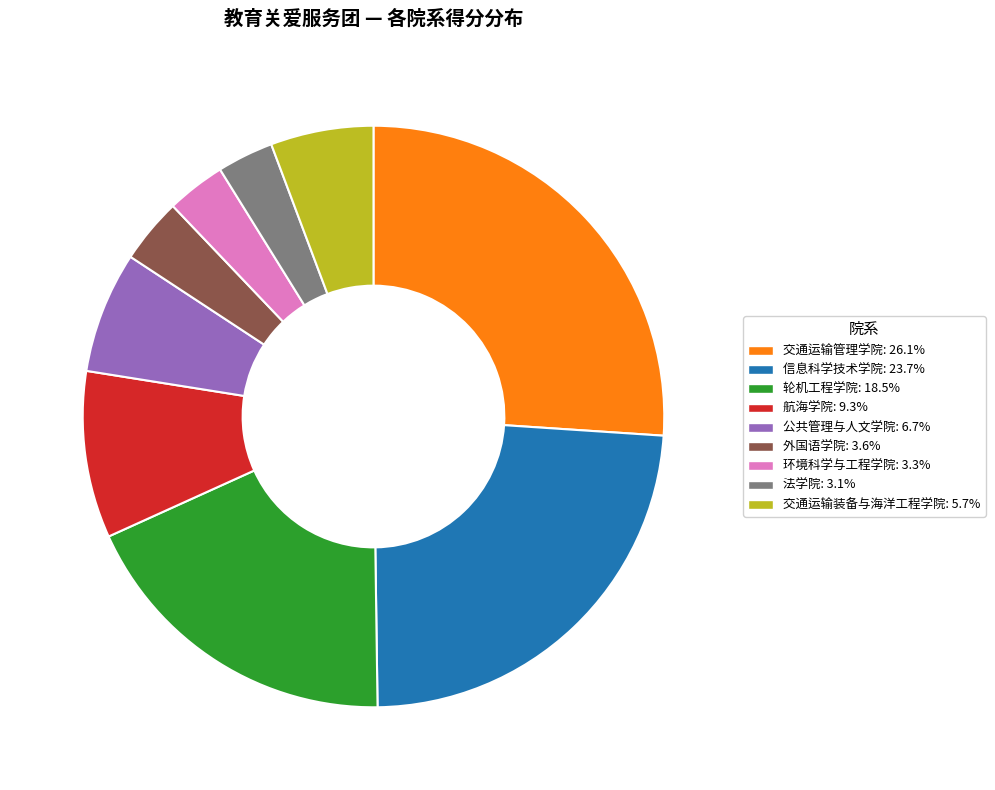

Which has a higher value, 环境科学与工程学院 or 交通运输装备与海洋工程学院?

交通运输装备与海洋工程学院